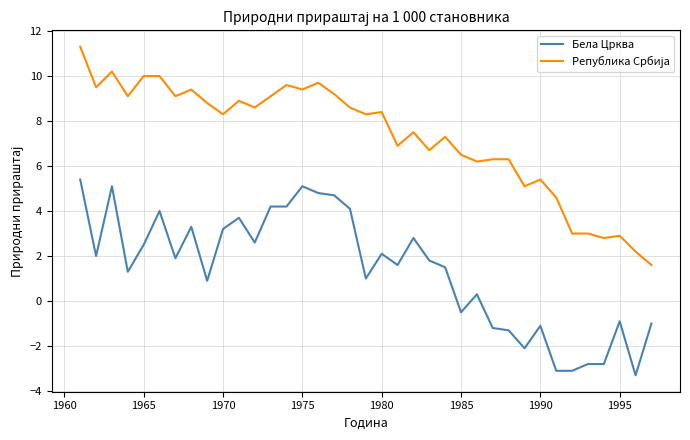

What is the difference between the maximum and minimum values in the Бела Црква series?

8.7